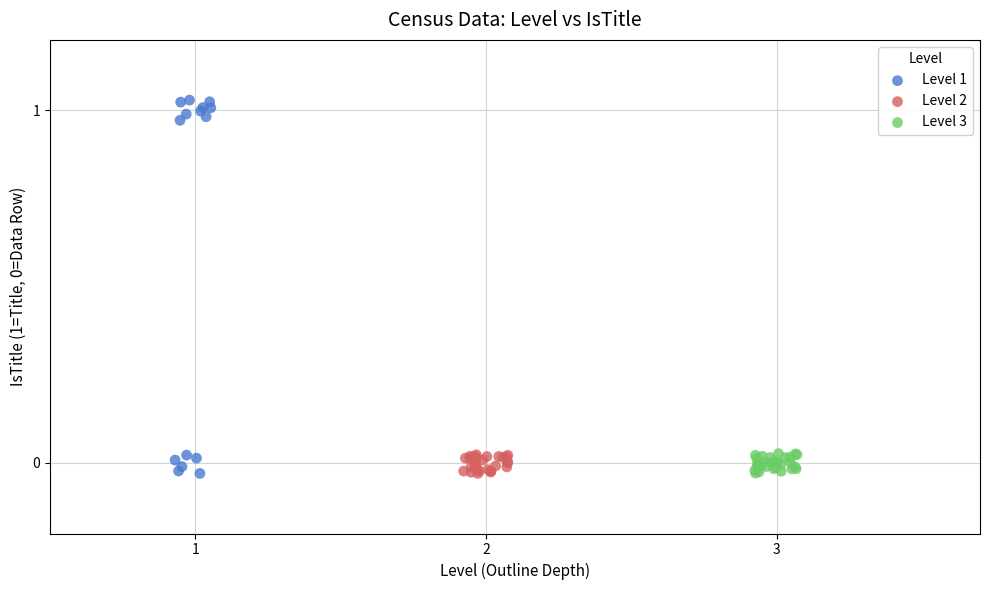

Which series contains the highest Y value?

Level 1